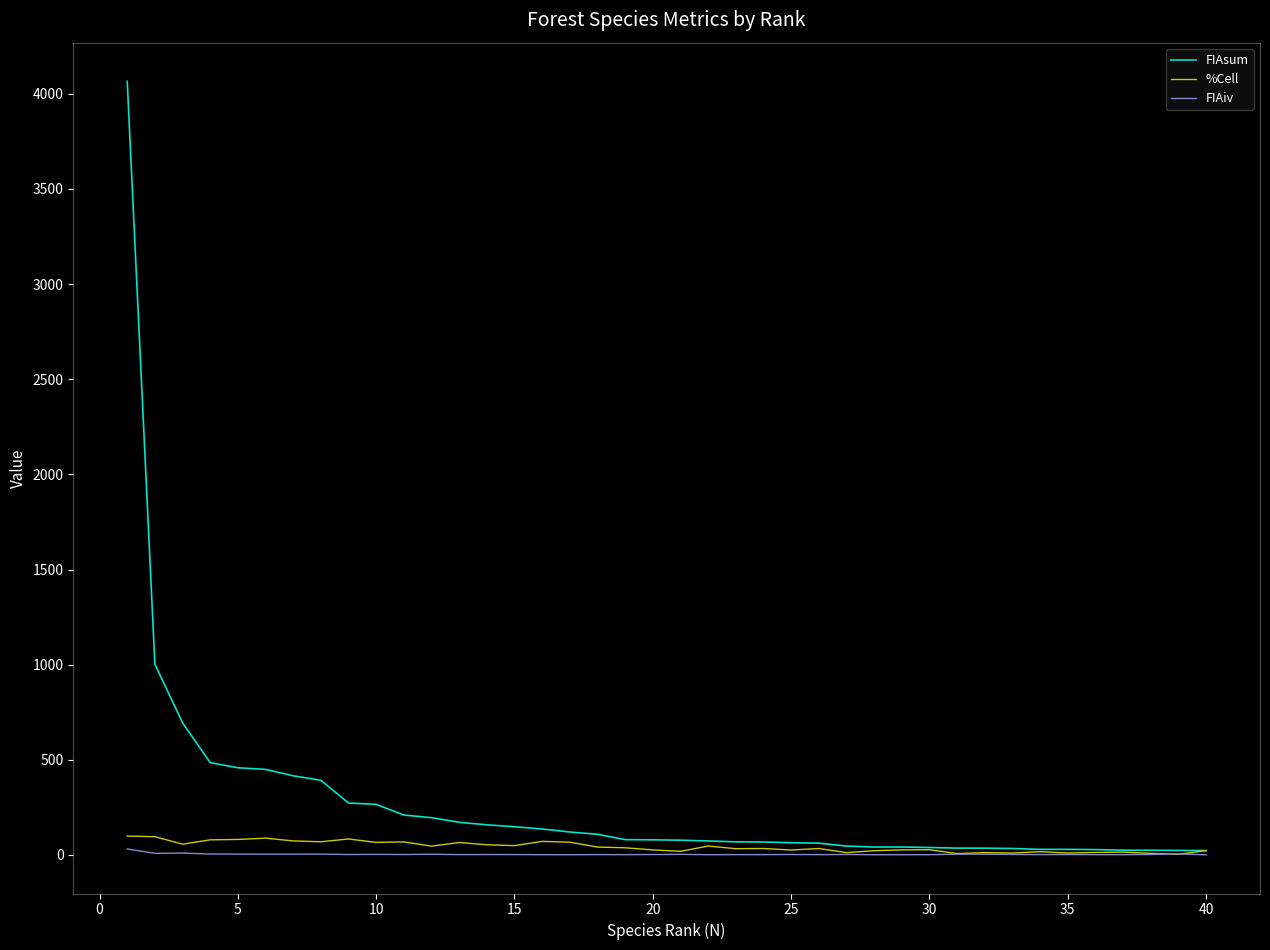

What is the highest value of the %Cell series?

98.9